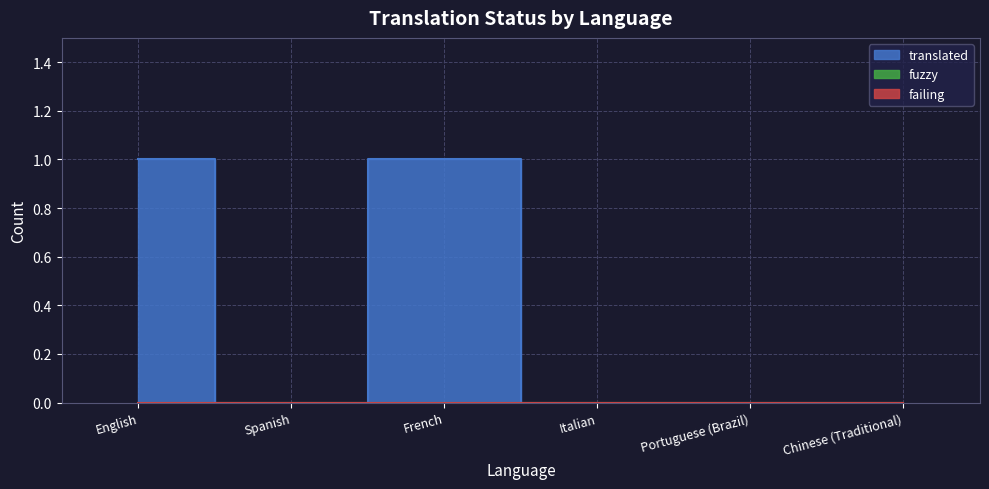

What is the label of the 4th point from the left?

Italian